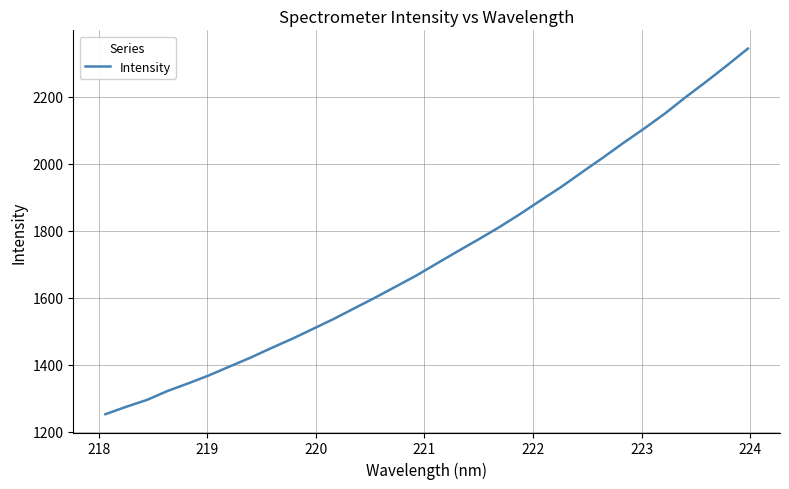

What is the difference between the maximum and minimum values?

1092.1